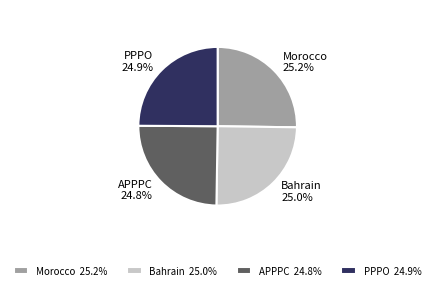

Is there a majority slice in this chart?

No